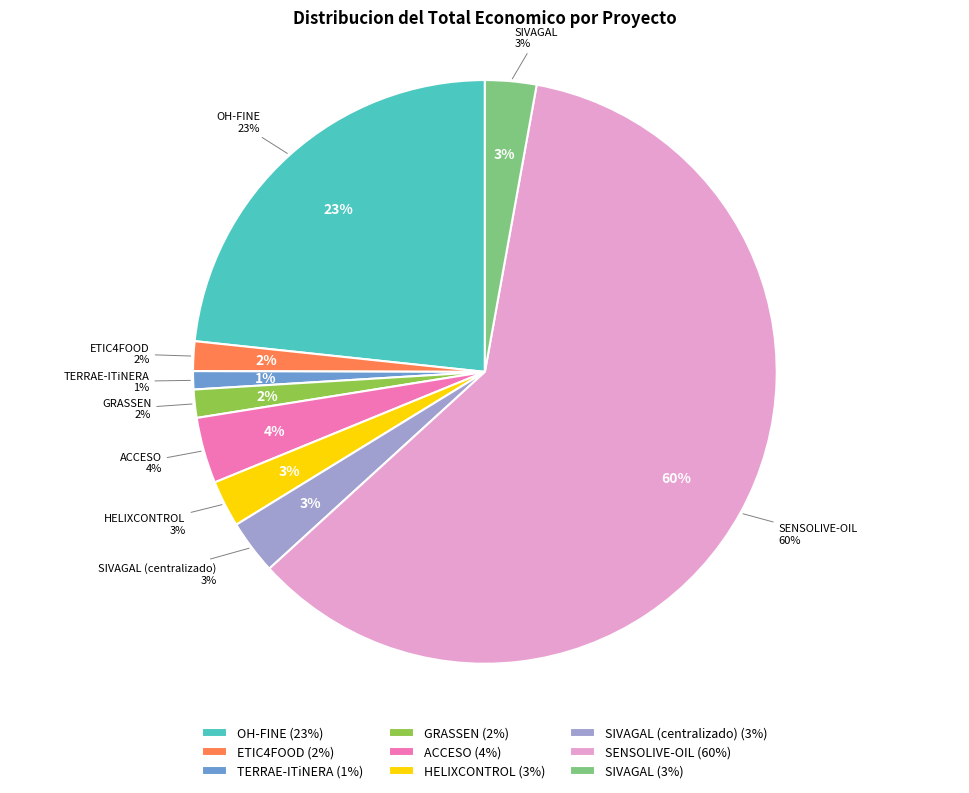

Count the number of slices in the pie.

9